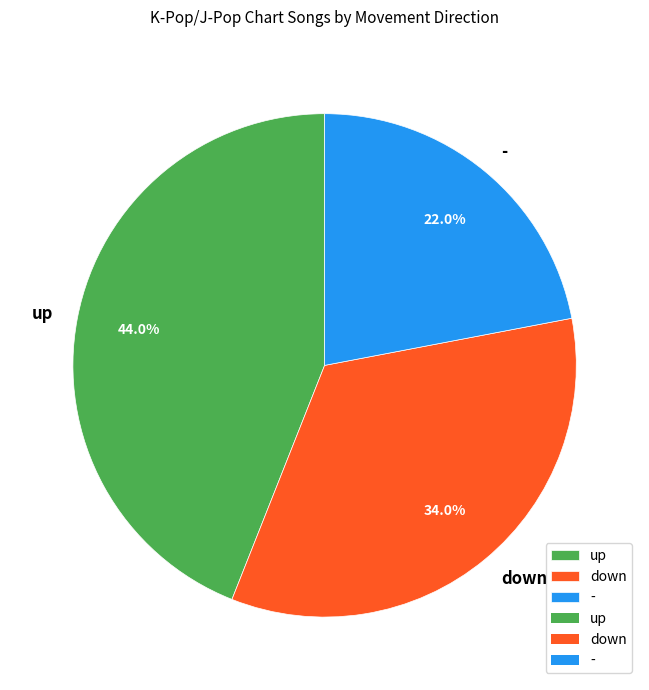

Approximately how many times larger is the value at - compared to down?

0.6